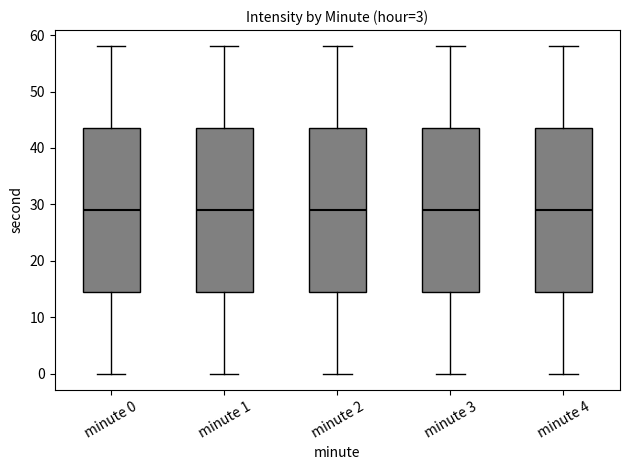

Reading left to right, read every box against the y-axis: the position of its median line, the range the box covers, and the ends of its whiskers. The values are not printed on the chart, so give them approximately, as read against the axis.

minute 0: median 29, box 15 to 44, whiskers 0 to 58
minute 1: median 29, box 15 to 44, whiskers 0 to 58
minute 2: median 29, box 15 to 44, whiskers 0 to 58
minute 3: median 29, box 15 to 44, whiskers 0 to 58
minute 4: median 29, box 15 to 44, whiskers 0 to 58